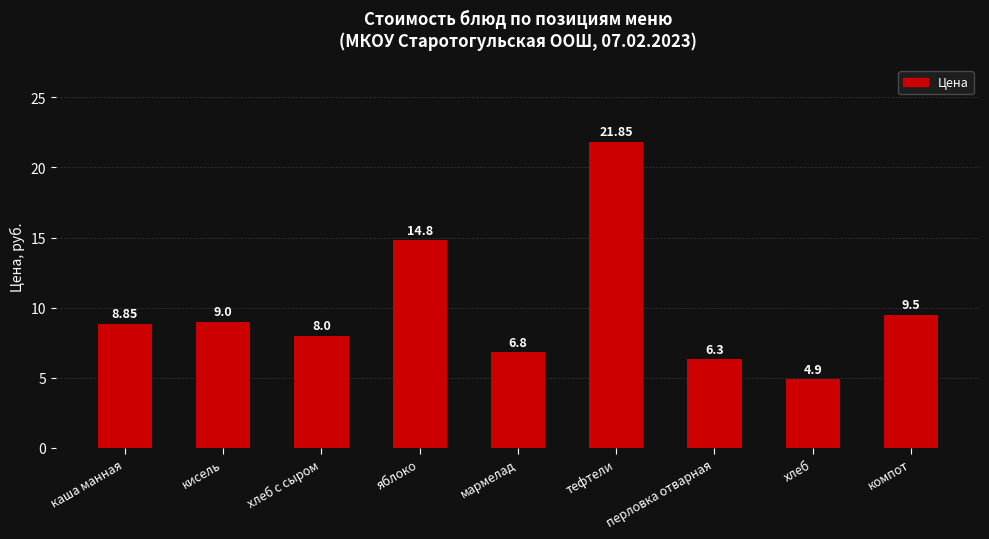

Approximately how many times larger is the value at яблоко compared to каша манная?

1.7